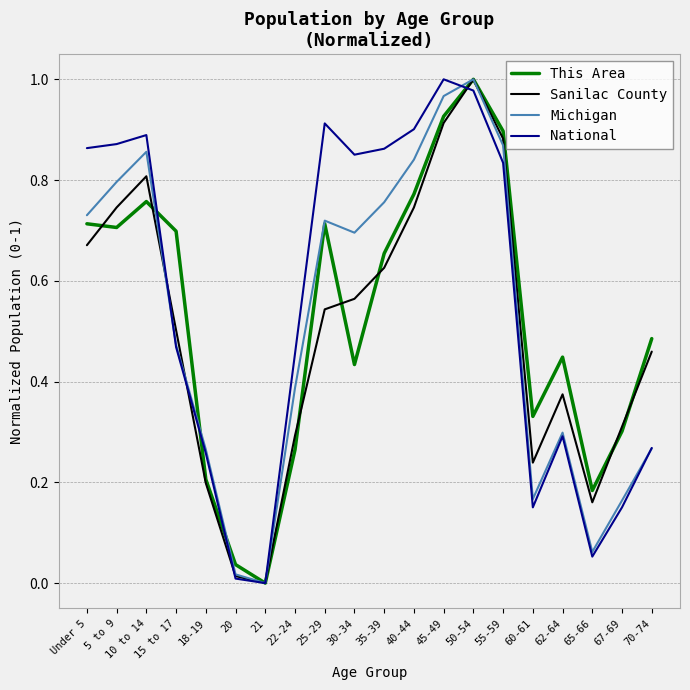

What position from the right is 50-54?

7